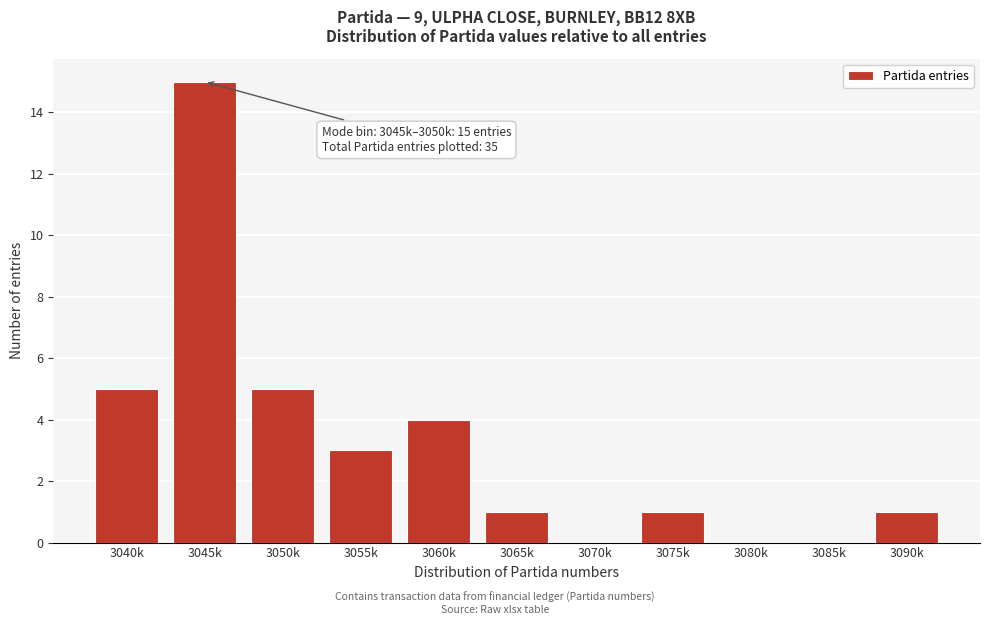

Reading left to right, what are all the values shown in this chart?

3040k=5	3045k=15	3050k=5	3055k=3	3060k=4	3065k=1	3070k=0	3075k=1	3080k=0	3085k=0	3090k=1